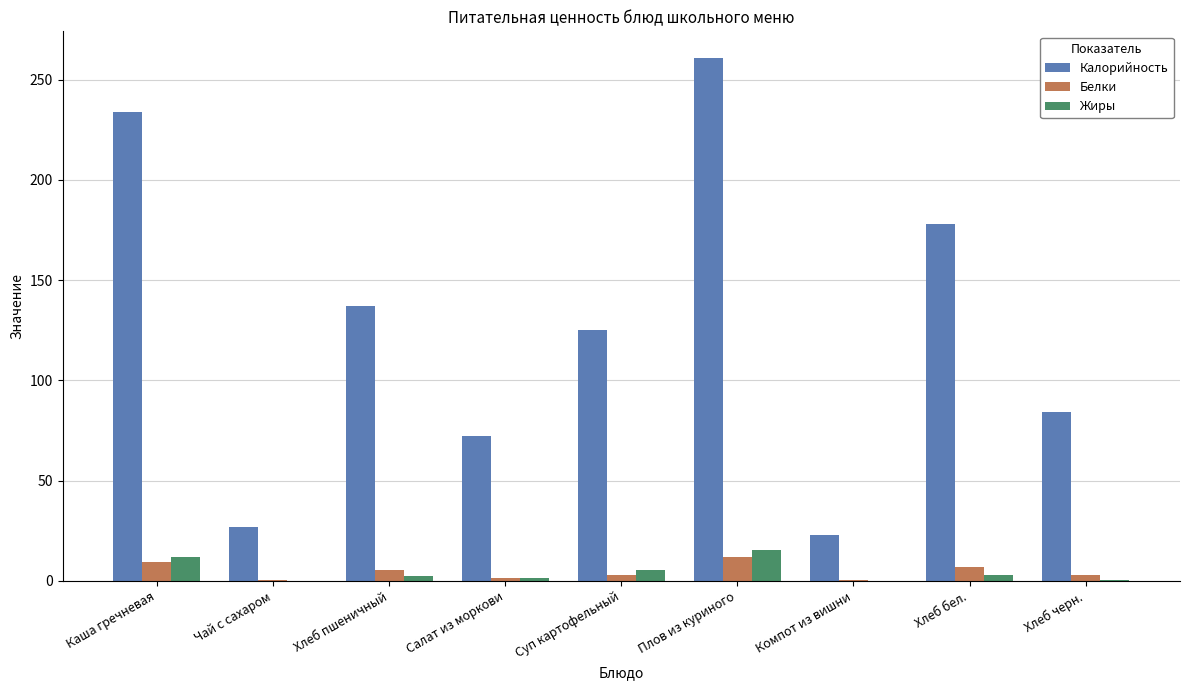

Between Хлеб пшеничный and Хлеб бел., which series saw the biggest shift?

Калорийность